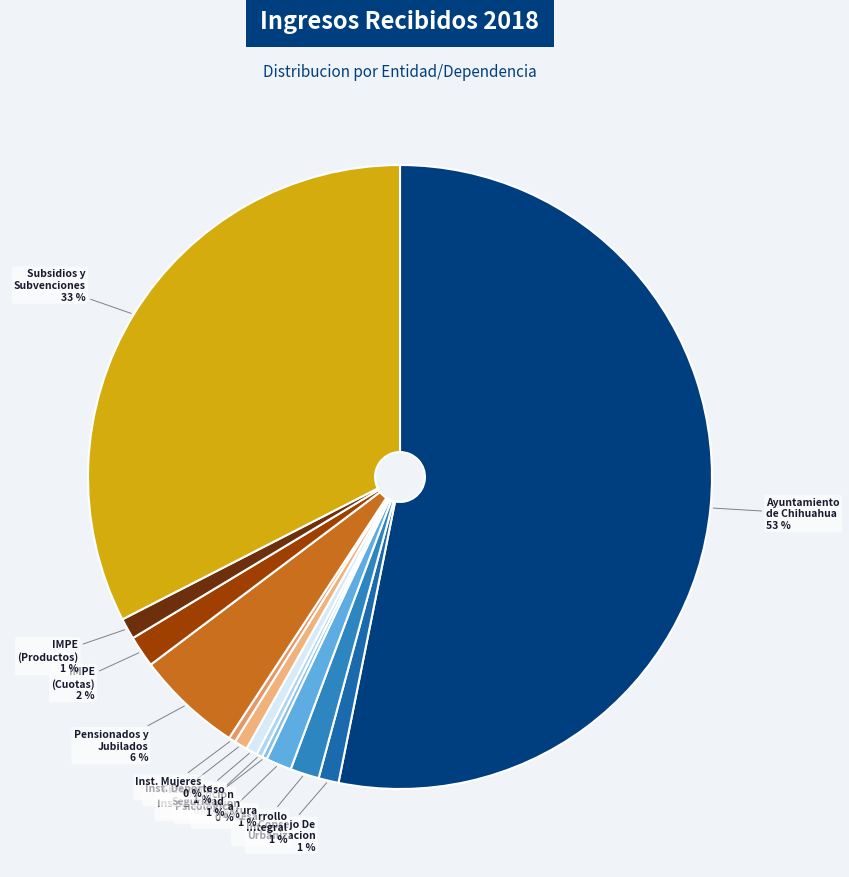

To the nearest percent, what is the average slice percentage?

8%